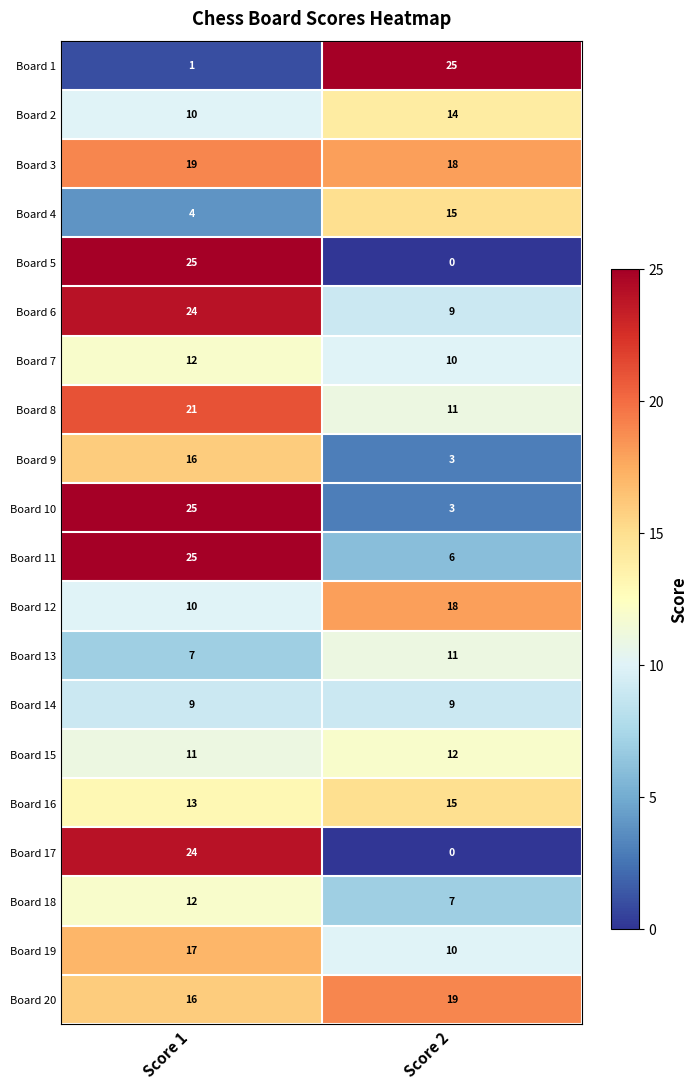

What is the difference between the highest and lowest values at Score 2?

25